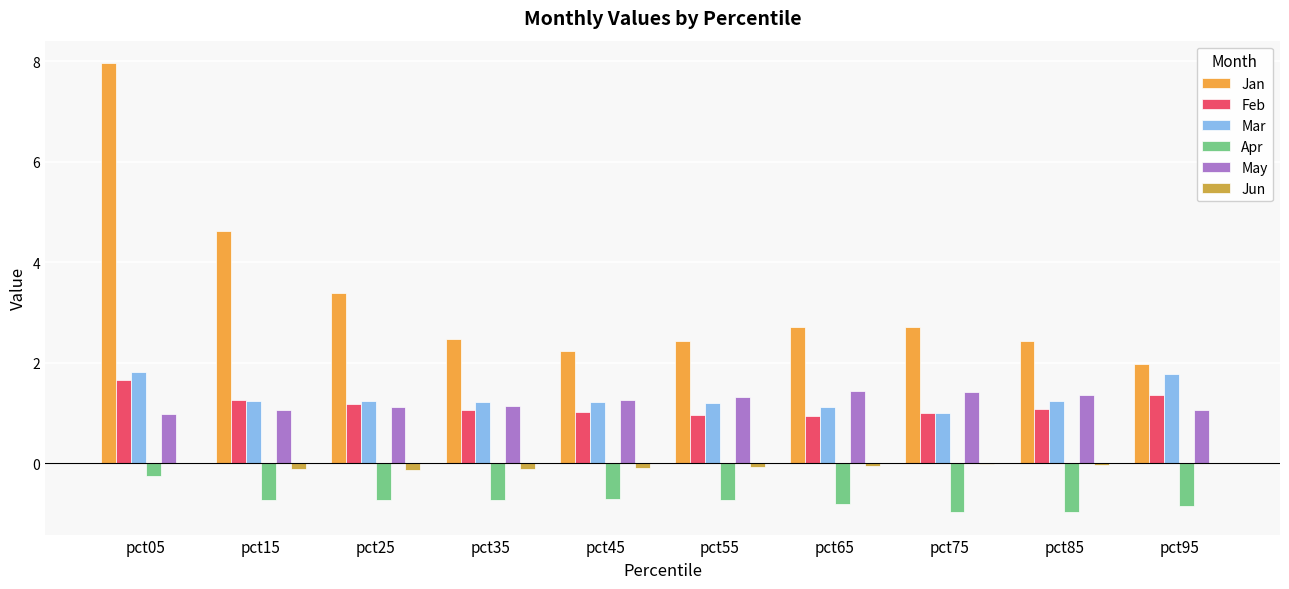

What is the sum of all Jun values?

-0.6